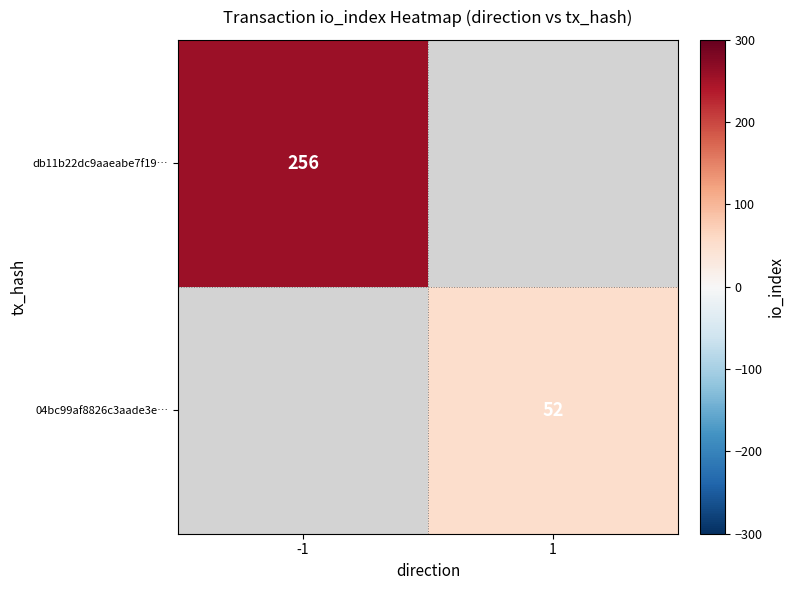

Is it true that 04bc99af8826c3aade3e… equals 52 at 1?

True